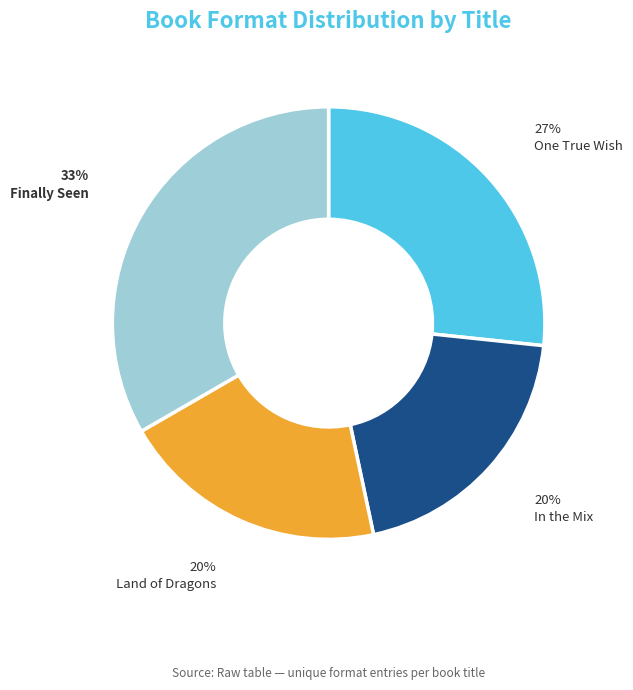

Does One True Wish account for over 50% of the chart?

No